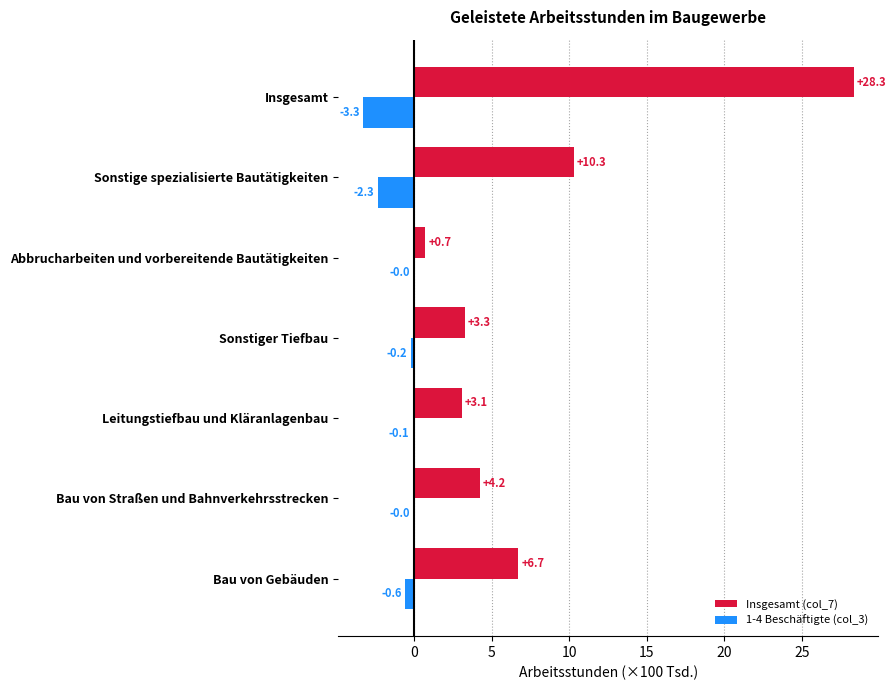

The Insgesamt (col_7) series shows 10.3 at Sonstige spezialisierte Bautätigkeiten. True or false?

True